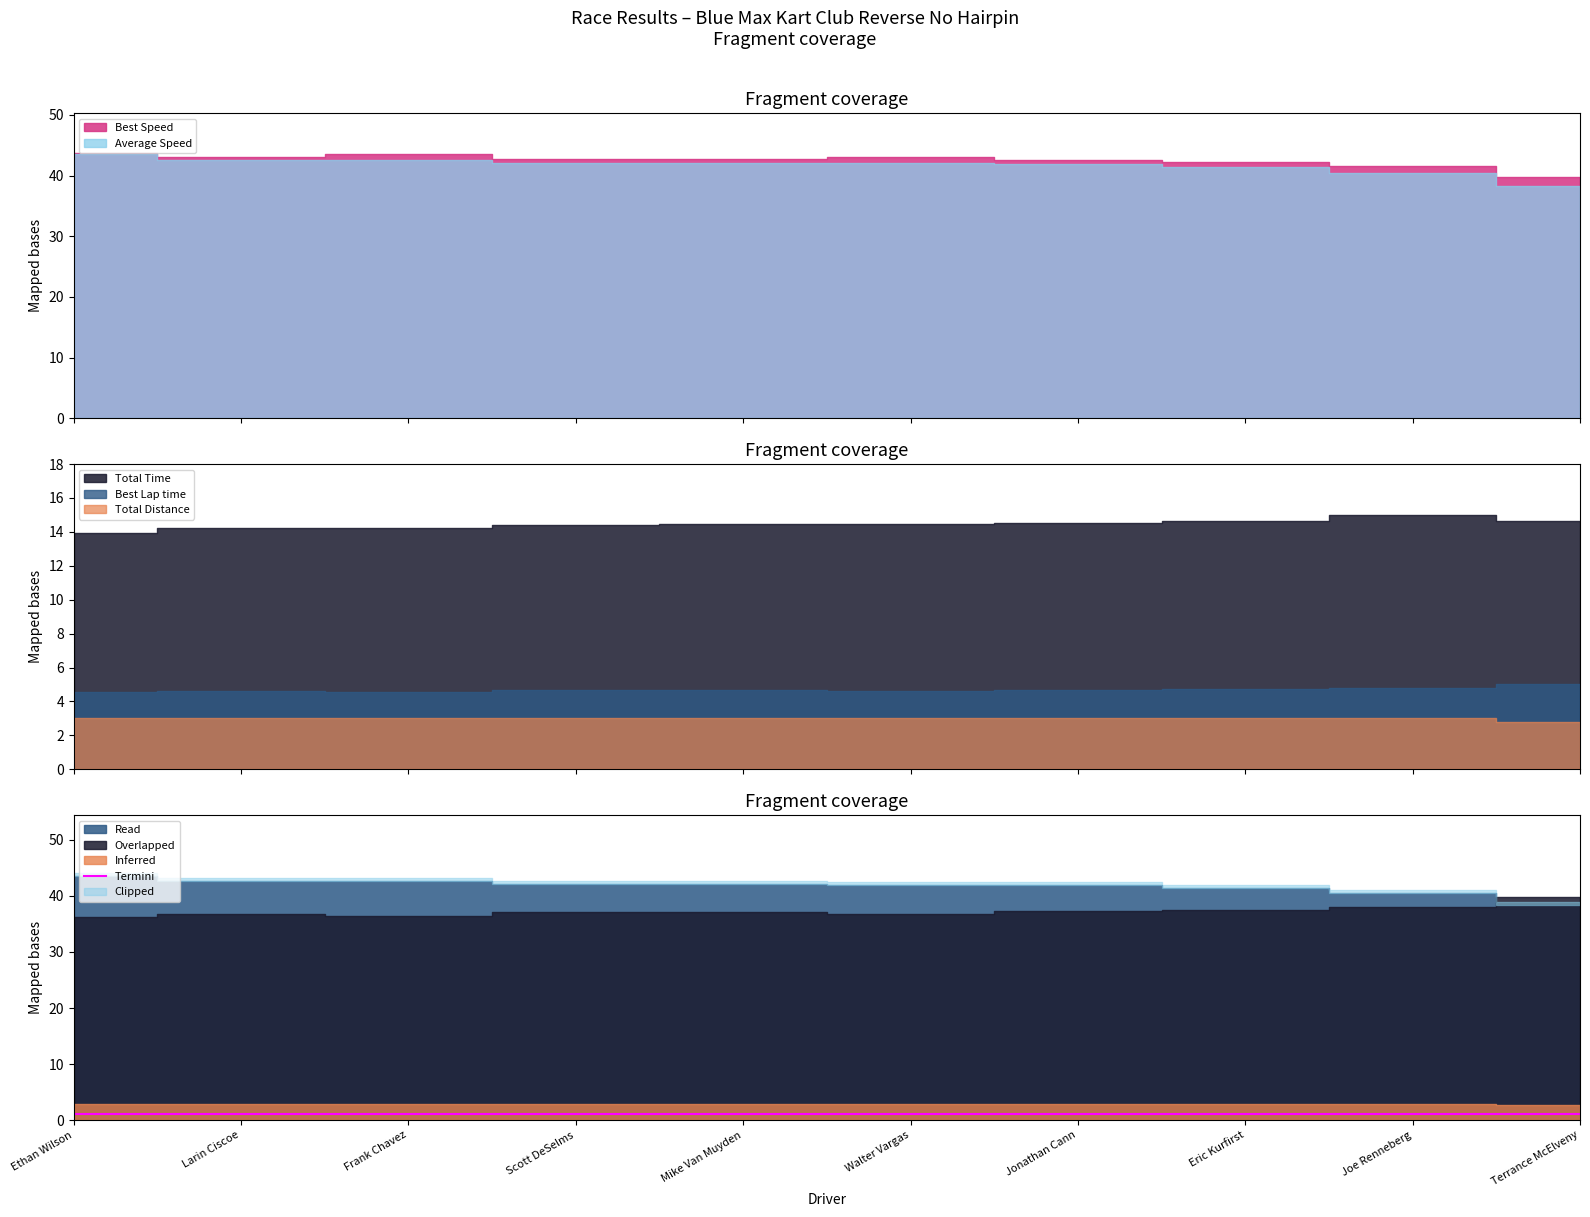

List the labels in order of value, largest first.

Ethan Wilson, Larin Ciscoe, Frank Chavez, Scott DeSelms, Mike Van Muyden, Walter Vargas, Jonathan Cann, Eric Kurfirst, Joe Renneberg, Terrance McElveny